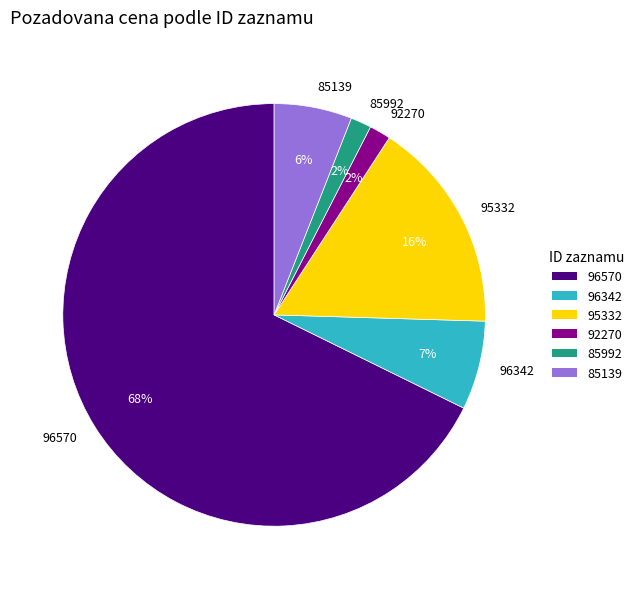

Which has a higher value, 96570 or 96342?

96570